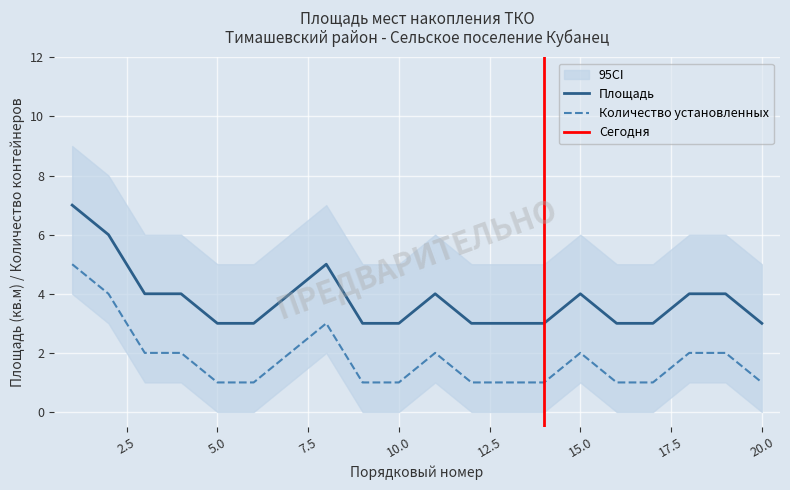

What is the average value of the Площадь series?

3.8